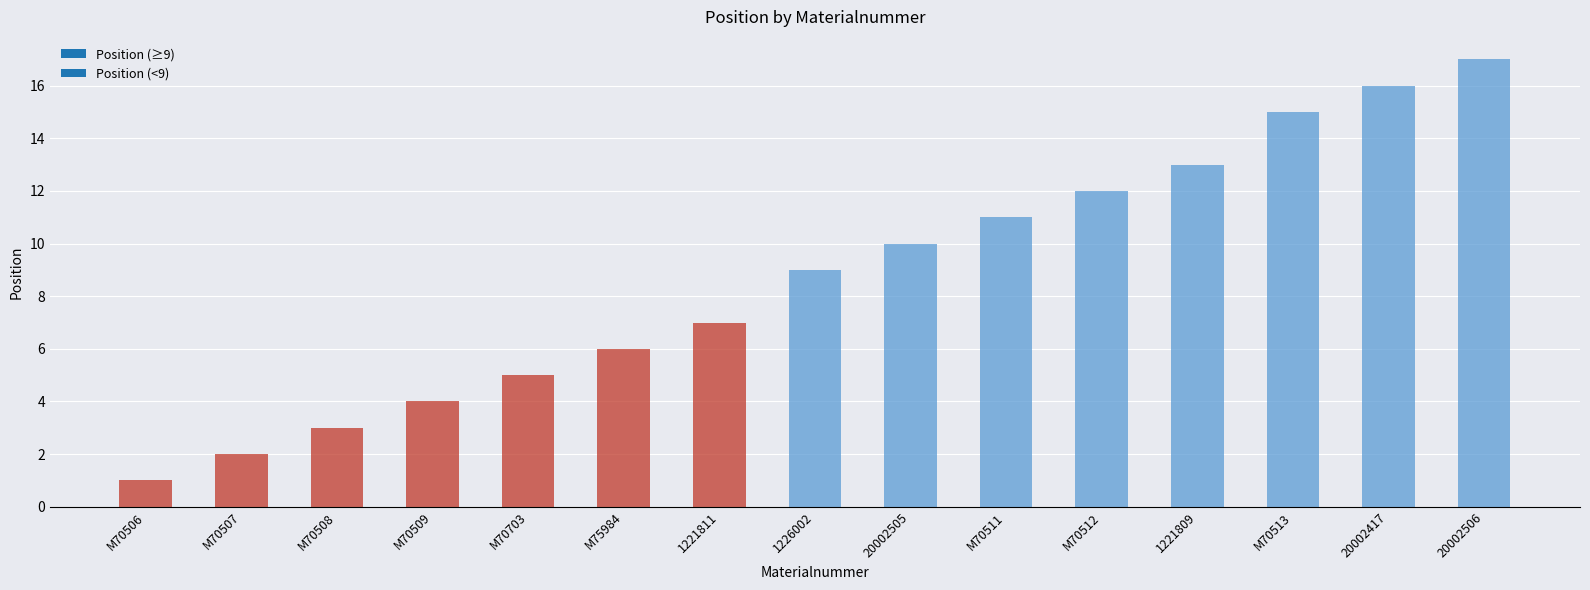

What is the value of the 11th bar from the left?

12